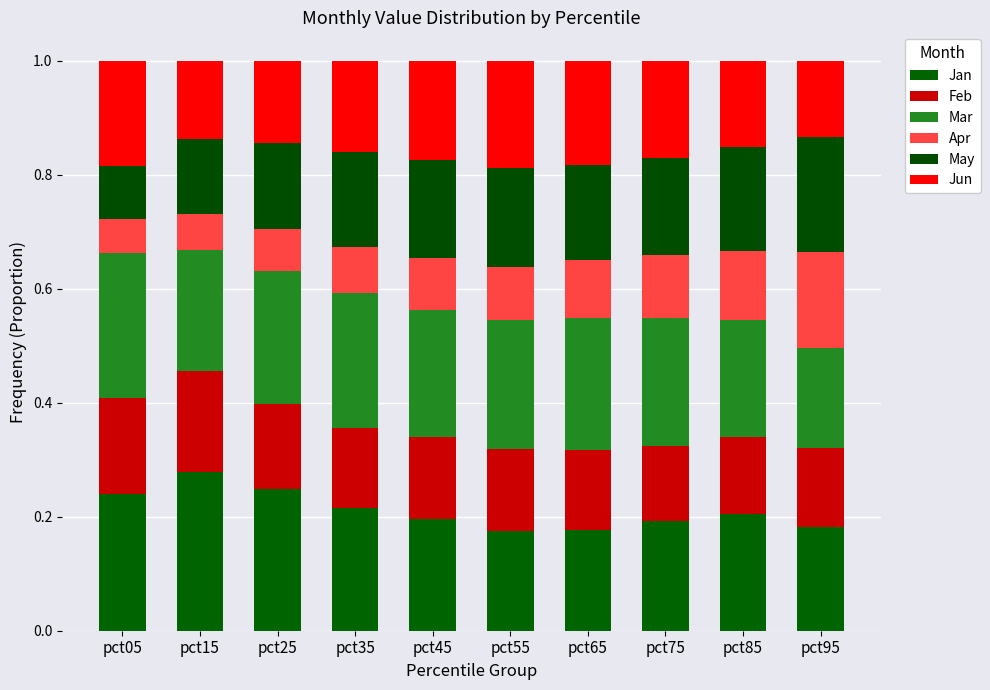

Does the chart contain any negative values?

No